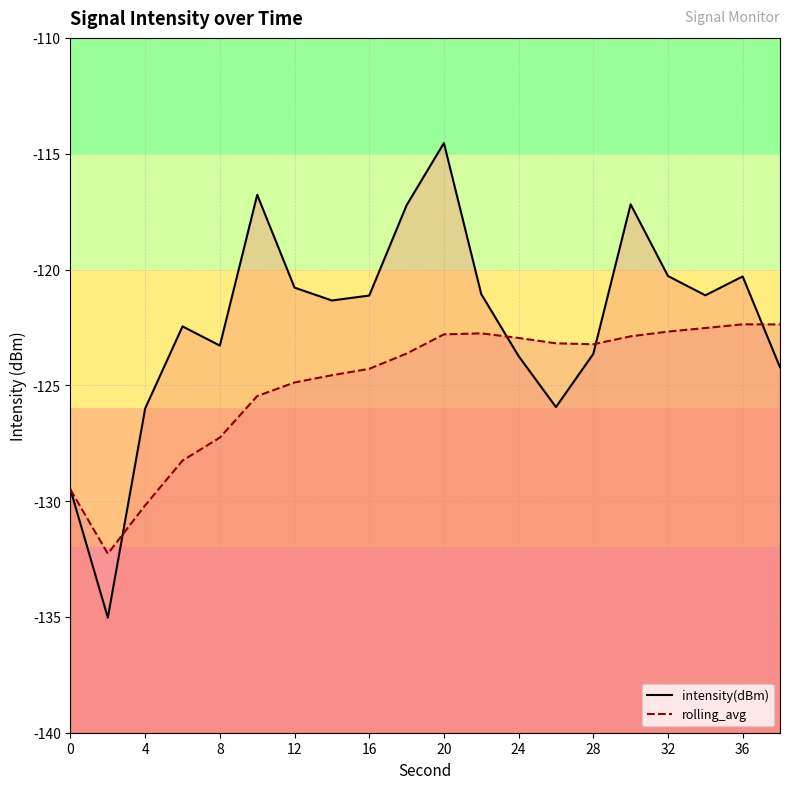

What value does the intensity(dBm) series have at 32?

-120.3